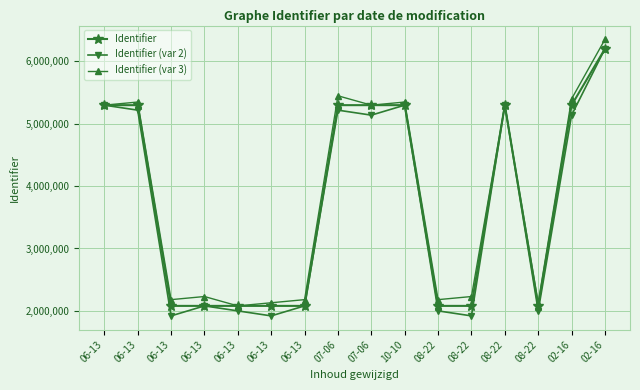

Rank the series at 06-13 from lowest to highest value.

Identifier, Identifier (var 2), Identifier (var 3)